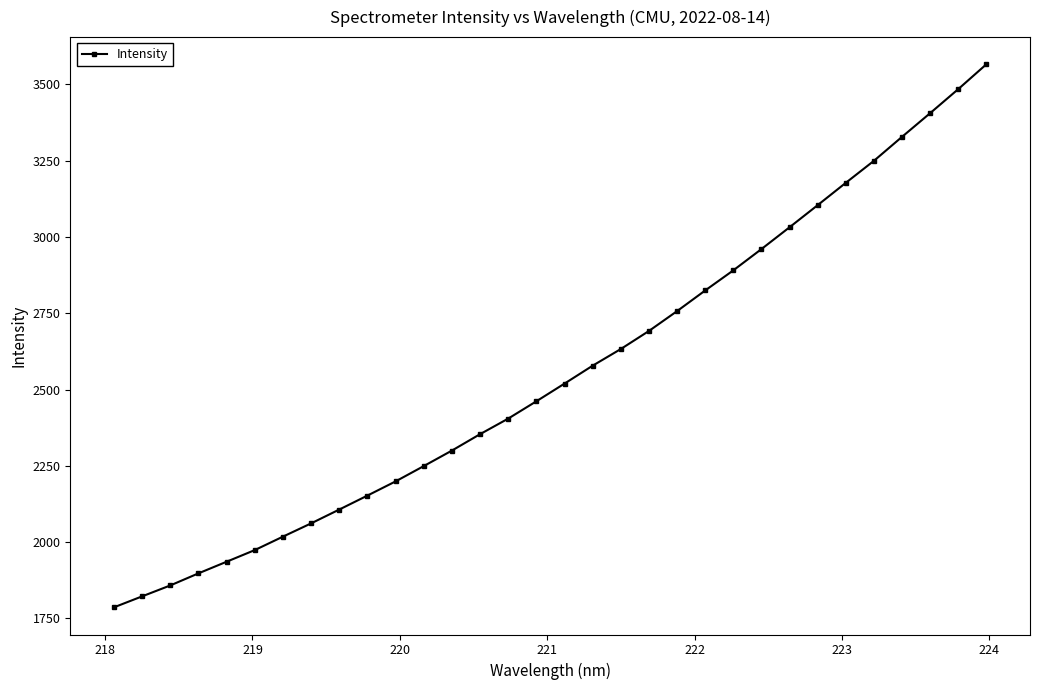

What is the average value?

2555.6